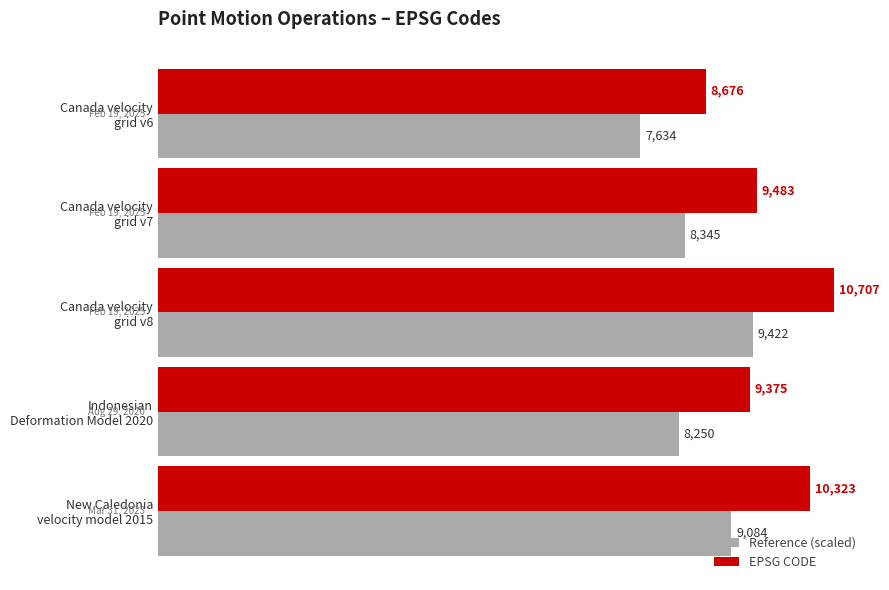

Rank the series by their average value, from highest to lowest.

EPSG CODE, Reference (scaled)